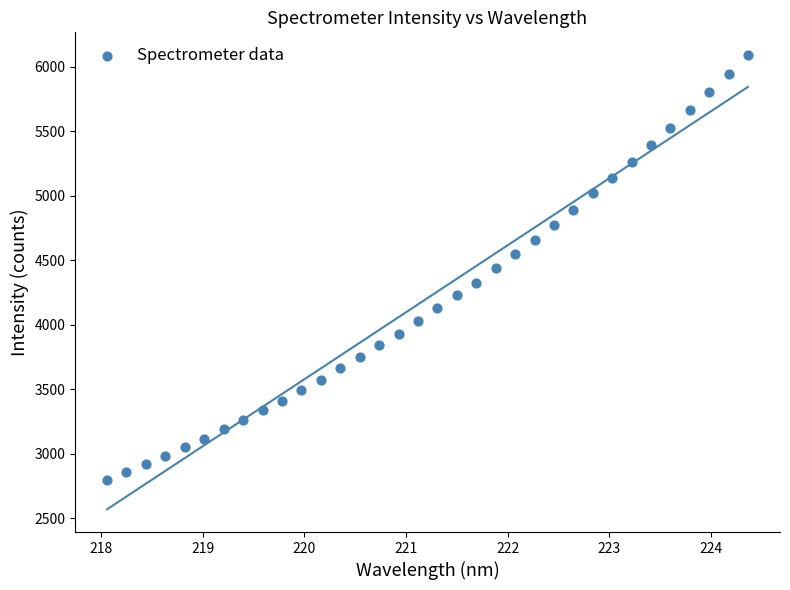

What is the range of Y values (max minus min)?

3292.4